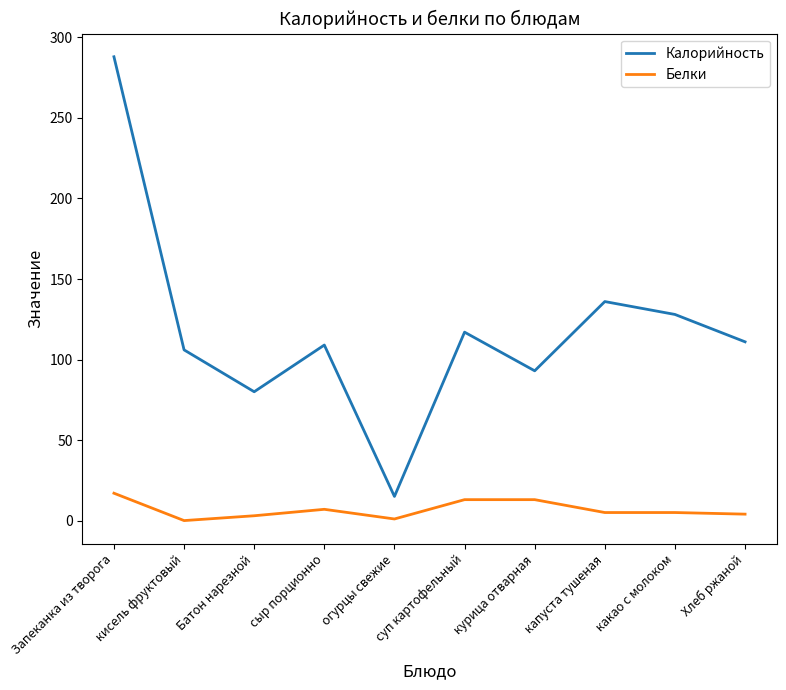

List the series in order of their peak value, highest first.

Калорийность, Белки